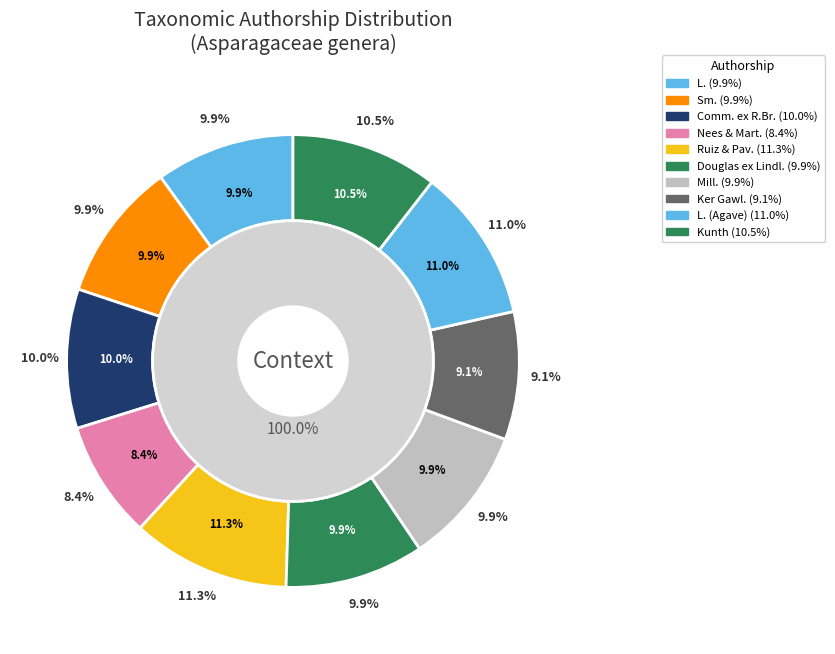

Approximately how many times larger is the value at Nees & Mart. compared to L.?

0.8